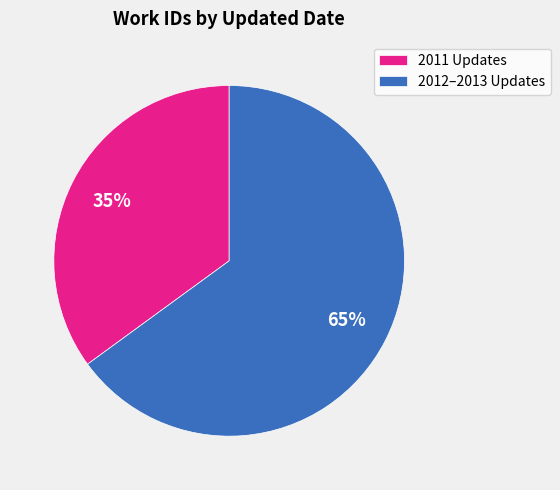

What is the ratio of the value at 2012–2013 Updates to the value at 2011 Updates?

1.9